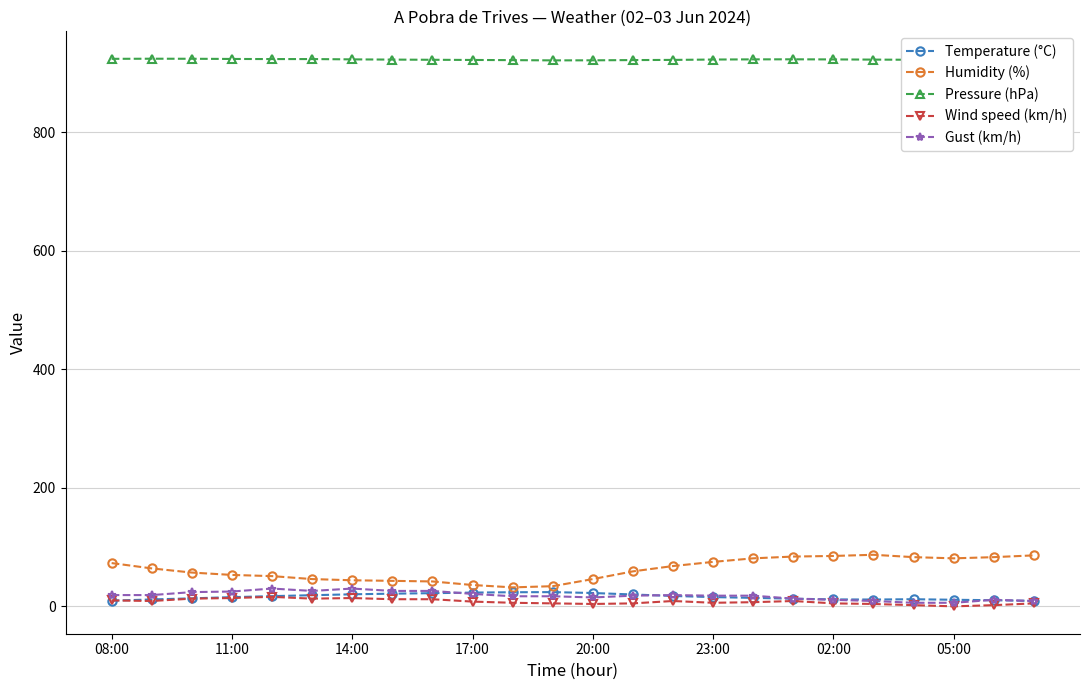

True or false: Temperature (°C) and Pressure (hPa) cross at least once.

False